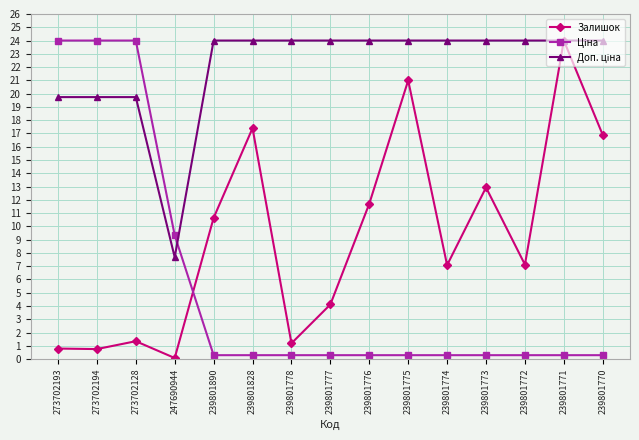

Which category has the highest value in the Залишок series?

239801771